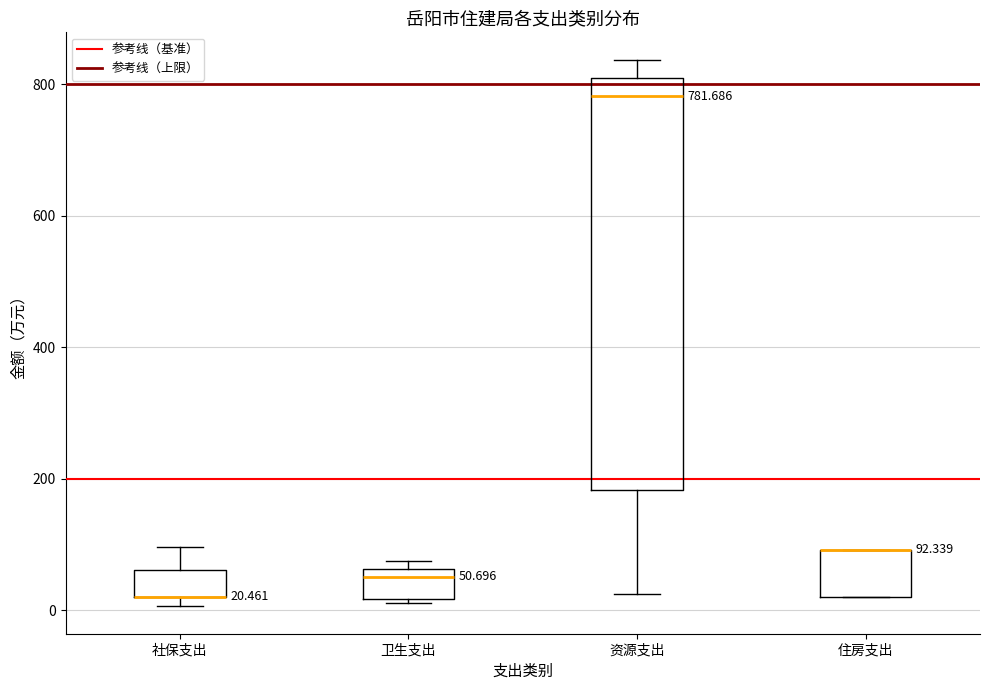

Which box is the tallest, from its lower edge to its upper edge?

资源支出